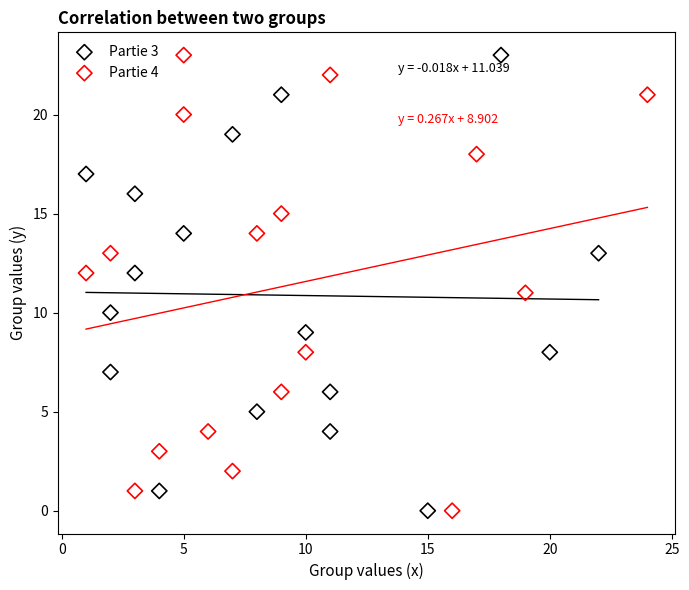

What are all the series names shown in the legend?

Partie 3, Partie 4